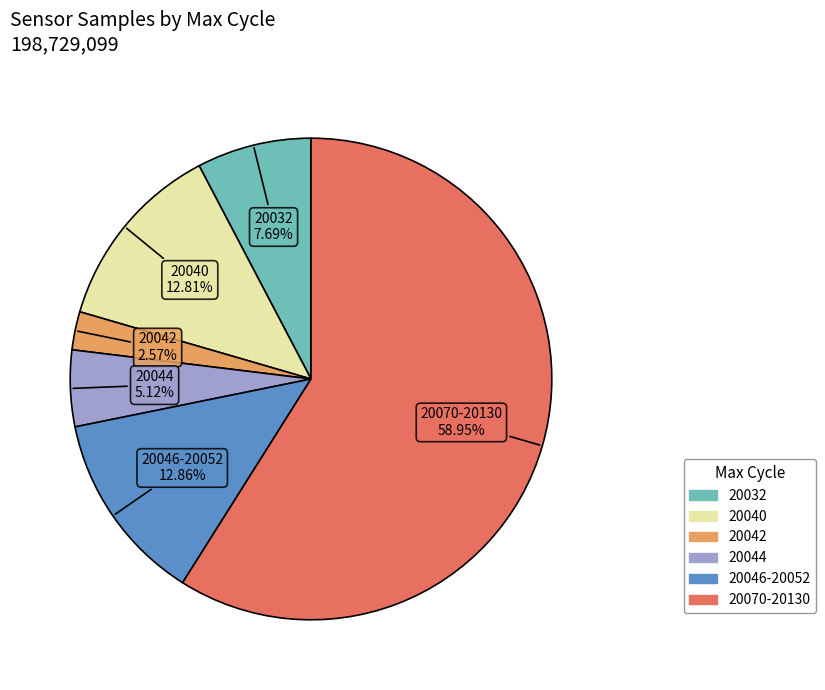

Is there a majority slice in this chart?

Yes